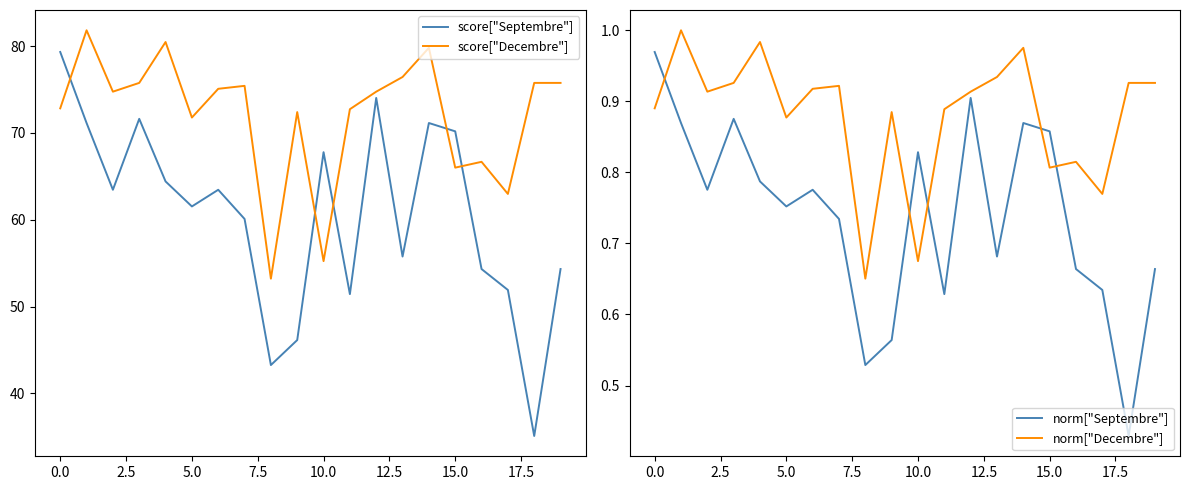

Where is score["Septembre"] nearest to the value 57?

13